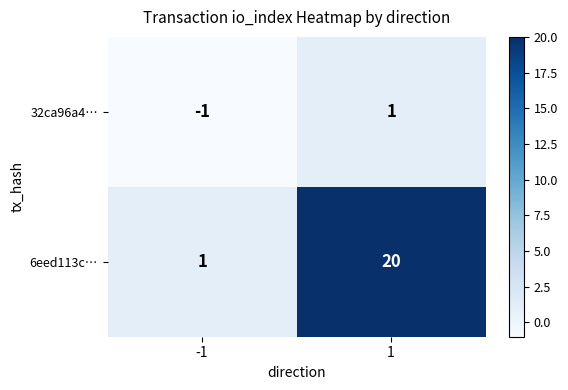

Reading left to right, what are all the values shown in this chart?

32ca96a4…: -1=-1	1=1
6eed113c…: -1=1	1=20